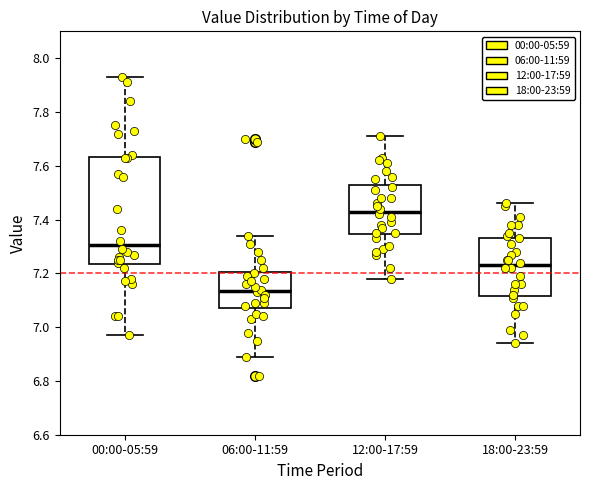

Reading left to right, transcribe this box plot: for each box, give where its median line is, the range the box spans, and where its two whiskers end, as read against the y-axis. The values are not printed on the chart, so give them approximately, as read against the axis.

00:00-05:59: median 7.30, box 7.24 to 7.64, whiskers 6.98 to 7.94
06:00-11:59: median 7.14, box 7.08 to 7.20, whiskers 6.90 to 7.34
12:00-17:59: median 7.44, box 7.34 to 7.52, whiskers 7.18 to 7.72
18:00-23:59: median 7.24, box 7.12 to 7.34, whiskers 6.94 to 7.46